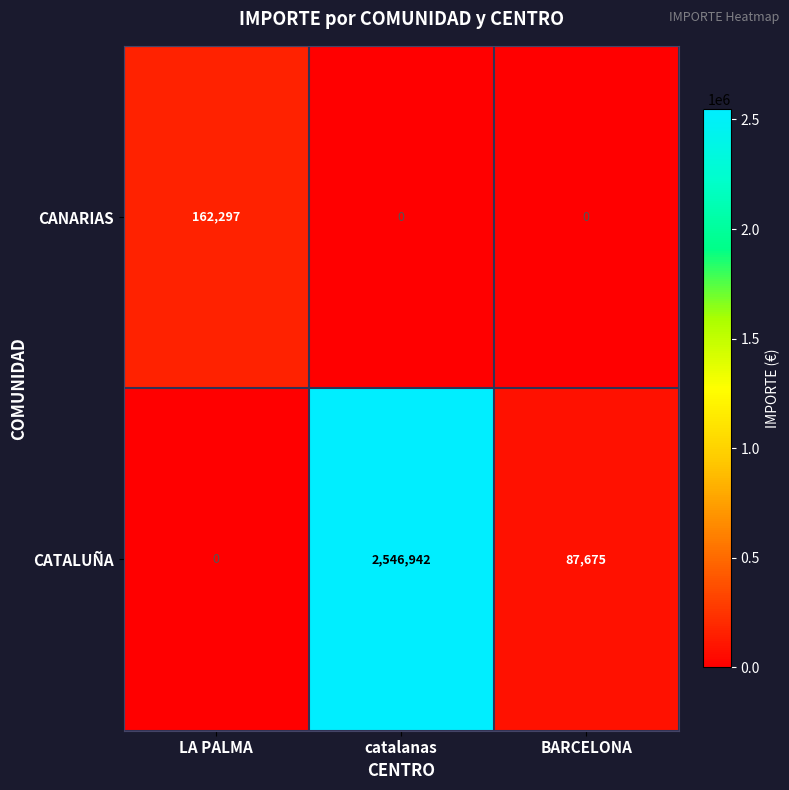

How many positive values does the CANARIAS series have?

1